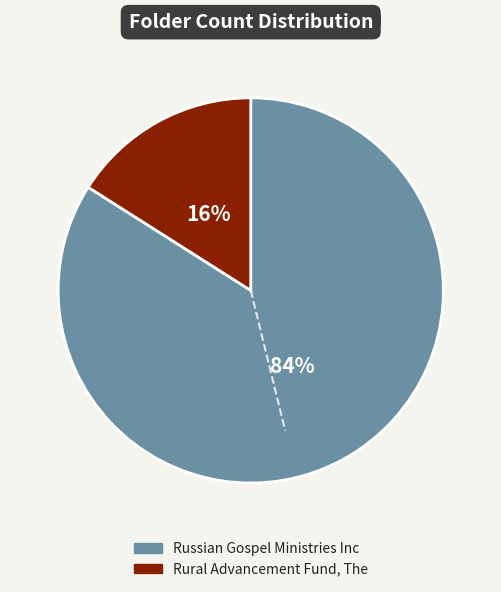

To the nearest percent, what is the difference between the largest and smallest slice percentages?

68%